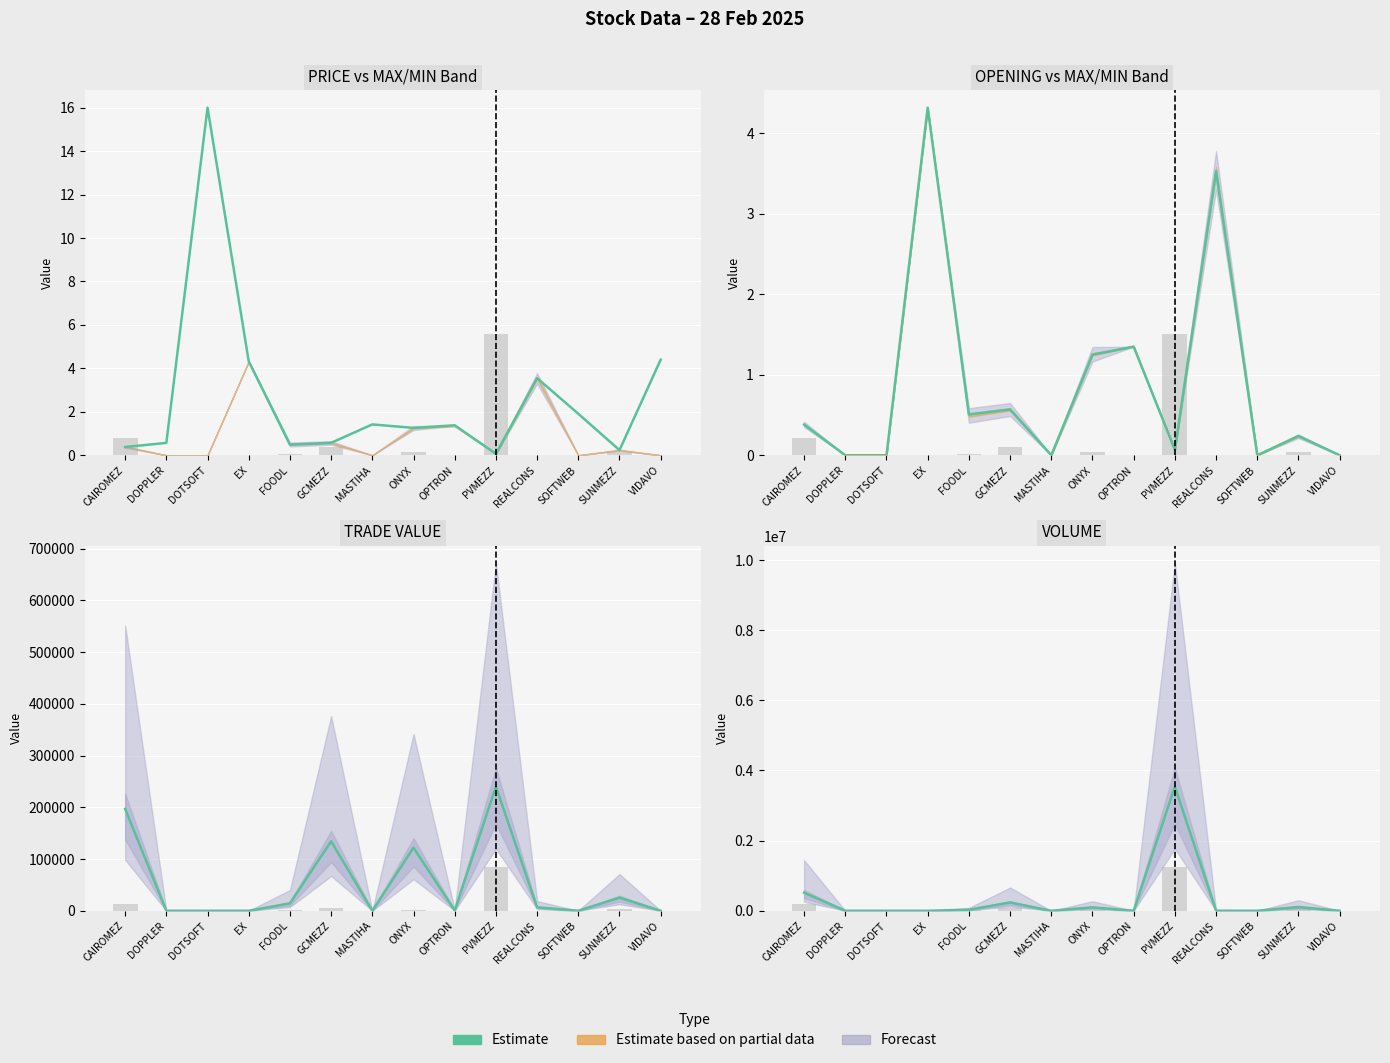

Reading left to right, extract all data points from this chart.

514920	0	0	3	29250	236539	0	97195	497	3540009	1907	0	107076	0